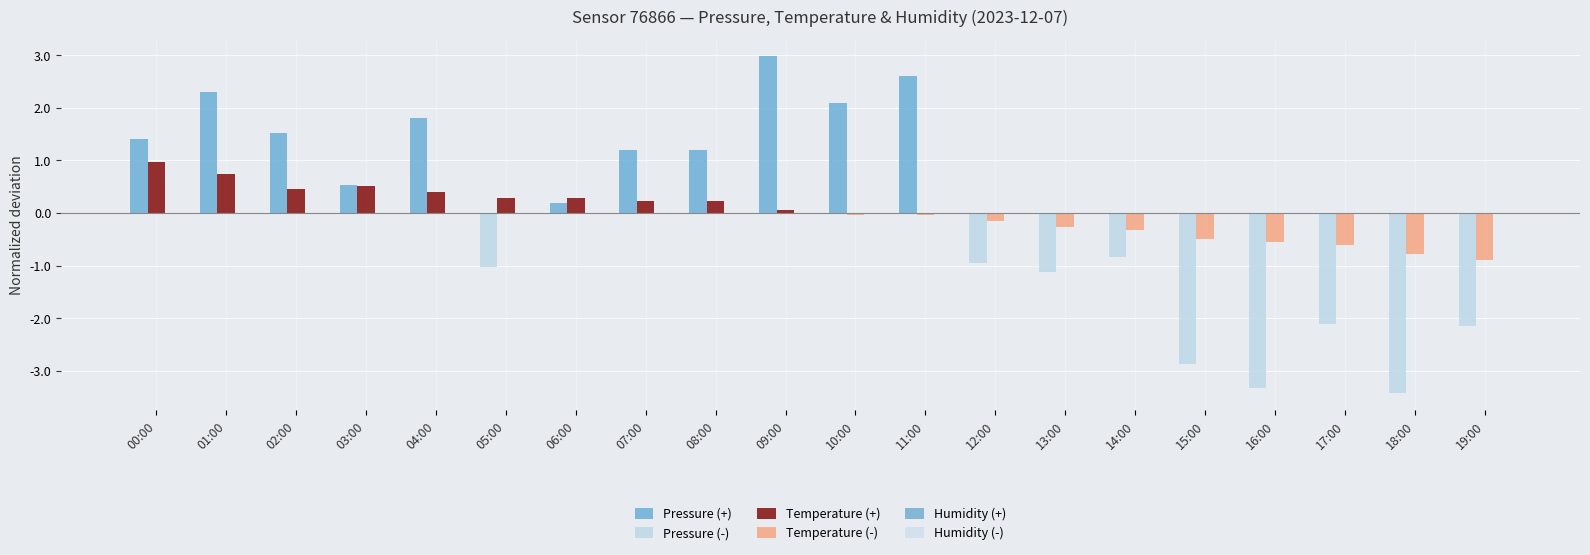

The Temperature (+) series shows 0.6 at 19:00. True or false?

False